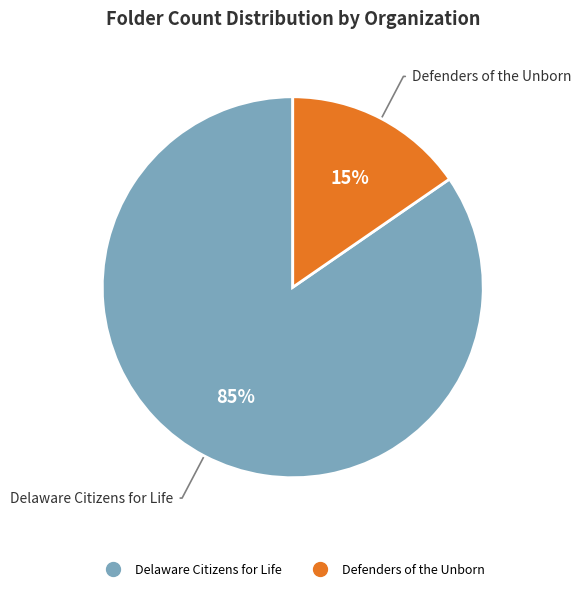

Do Defenders of the Unborn and Delaware Citizens for Life together represent more than half of the pie?

Yes